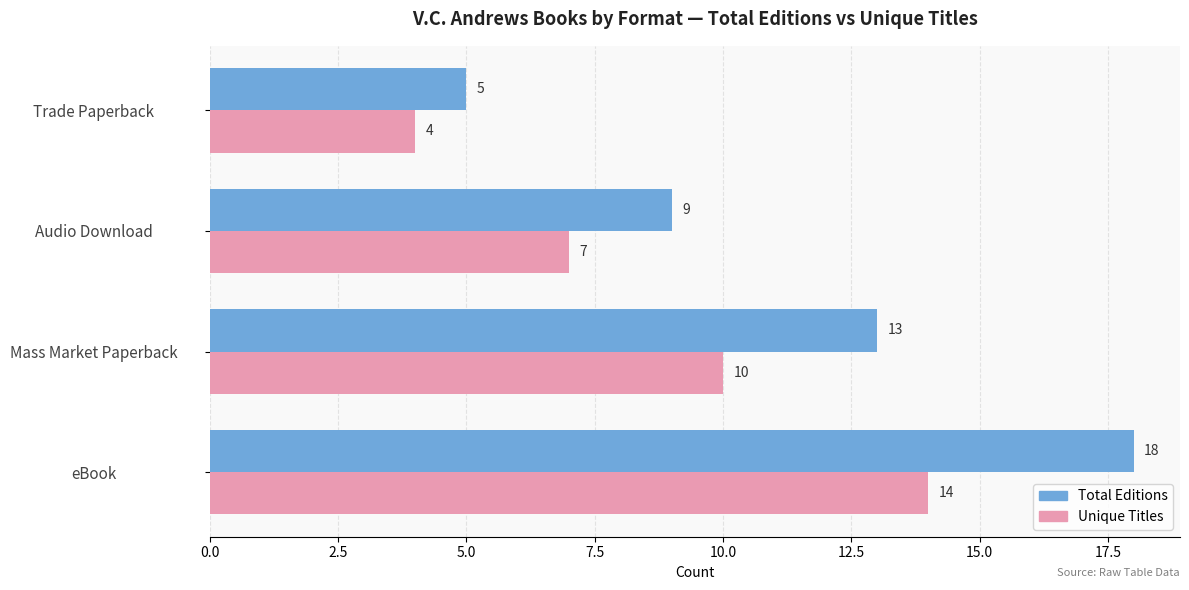

Rank the series by their maximum value, from highest to lowest.

Total Editions, Unique Titles